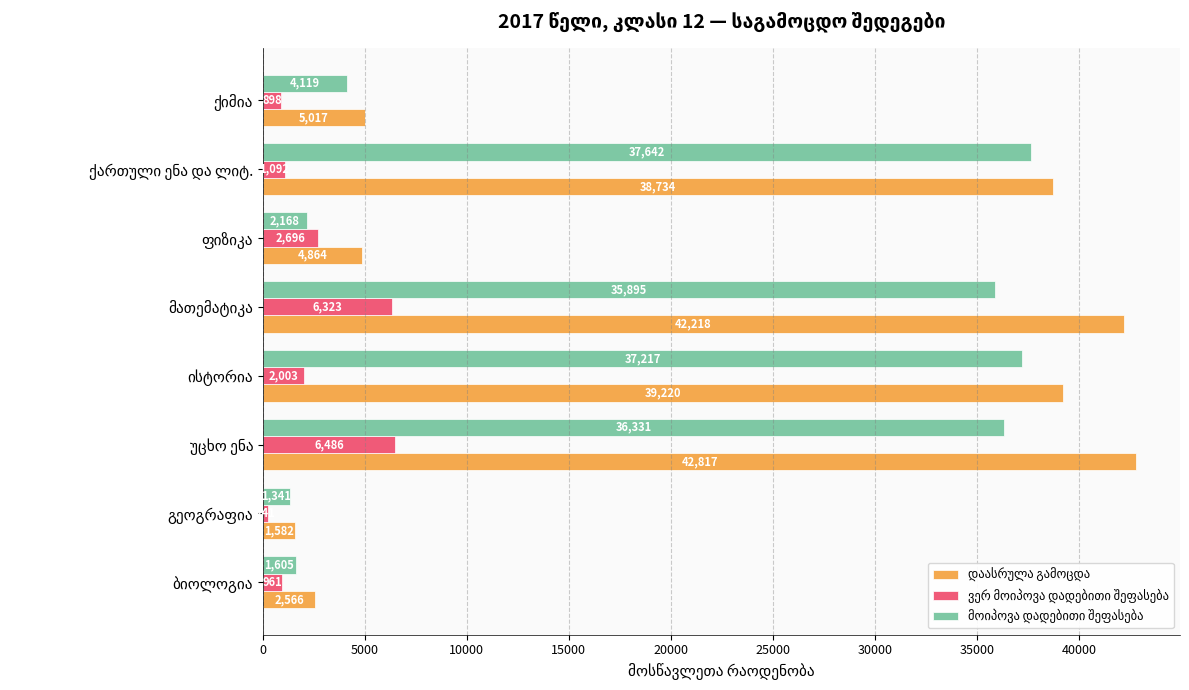

What is the greatest value displayed?

42817